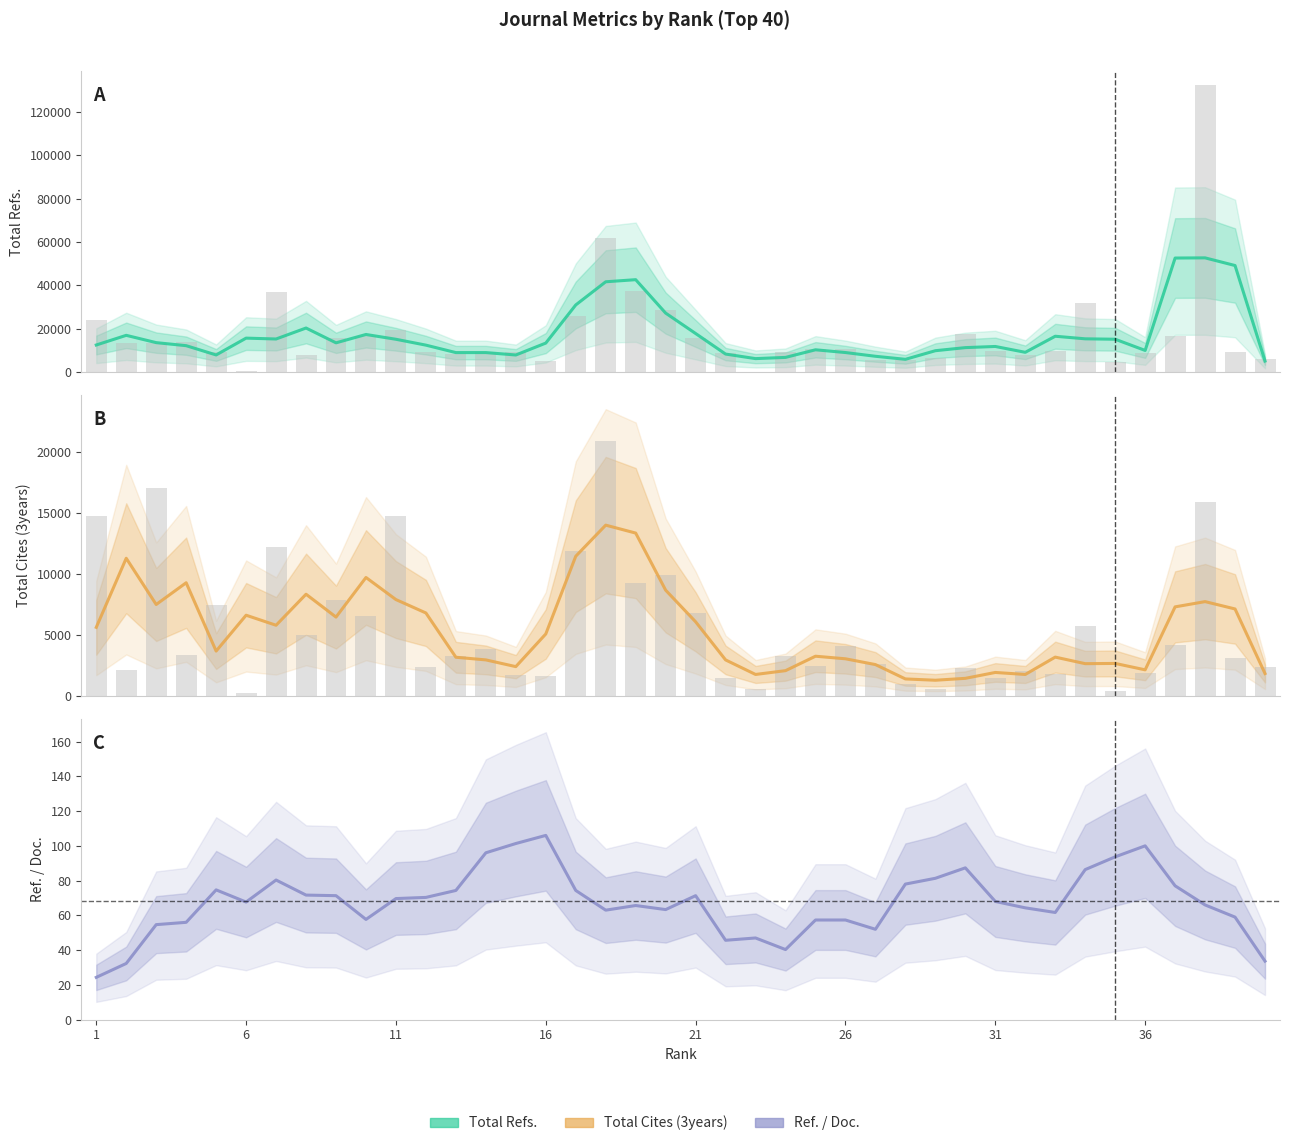

Rank the series by their maximum value, from lowest to highest.

Ref. / Doc., Total Cites (3years), Total Refs.